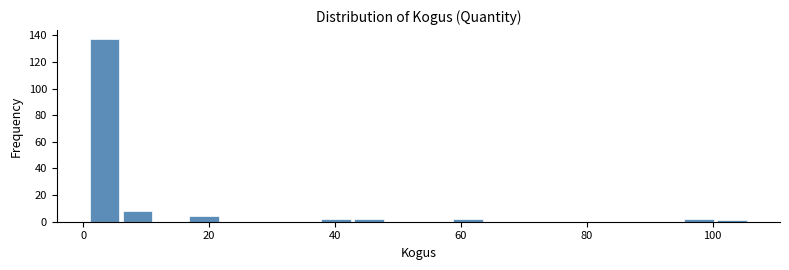

Read against the x-axis, roughly where is the centre of the tallest bar?

4